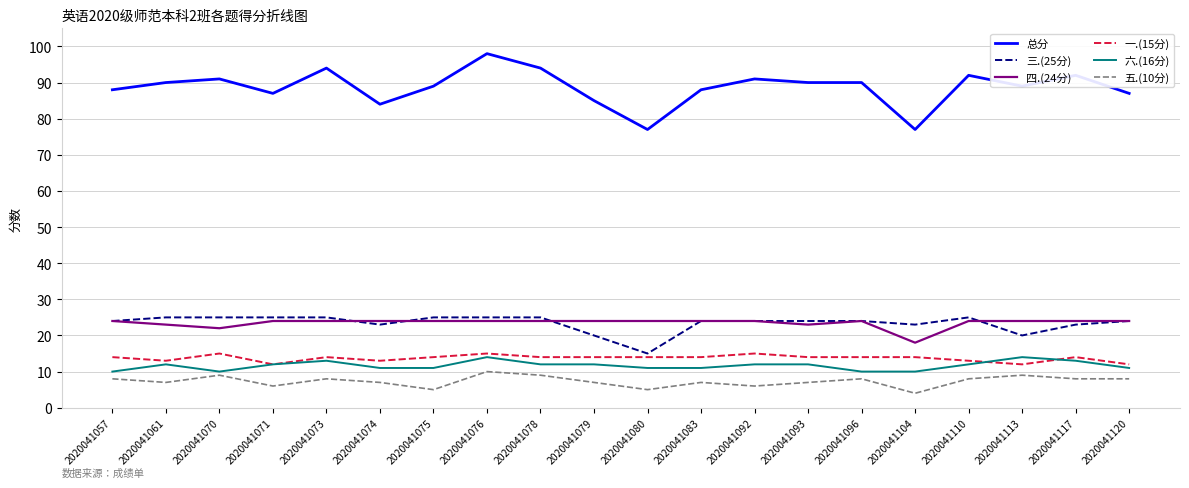

At which category does 一.(15分) reach its first local peak?

2020041070